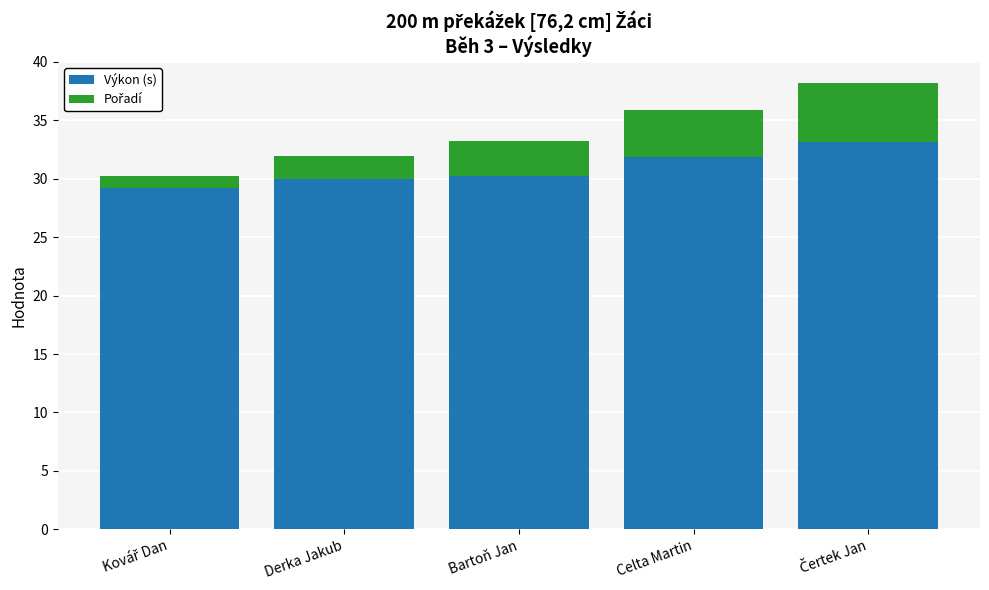

Read the Výkon (s) value at Bartoň Jan.

30.2